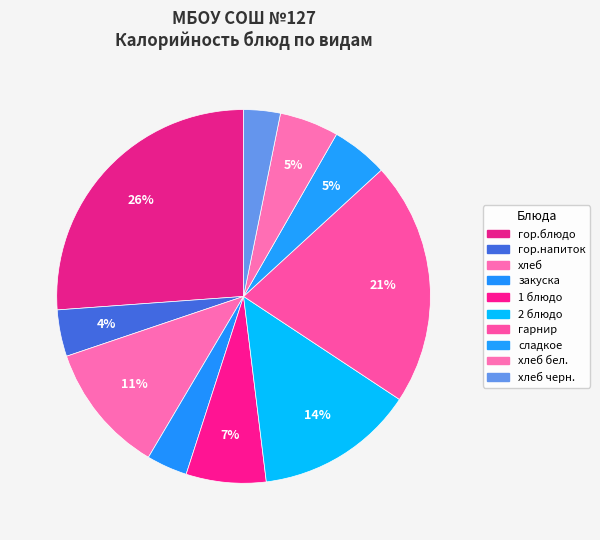

Is it true that гор.блюдо is 26% of the pie?

True